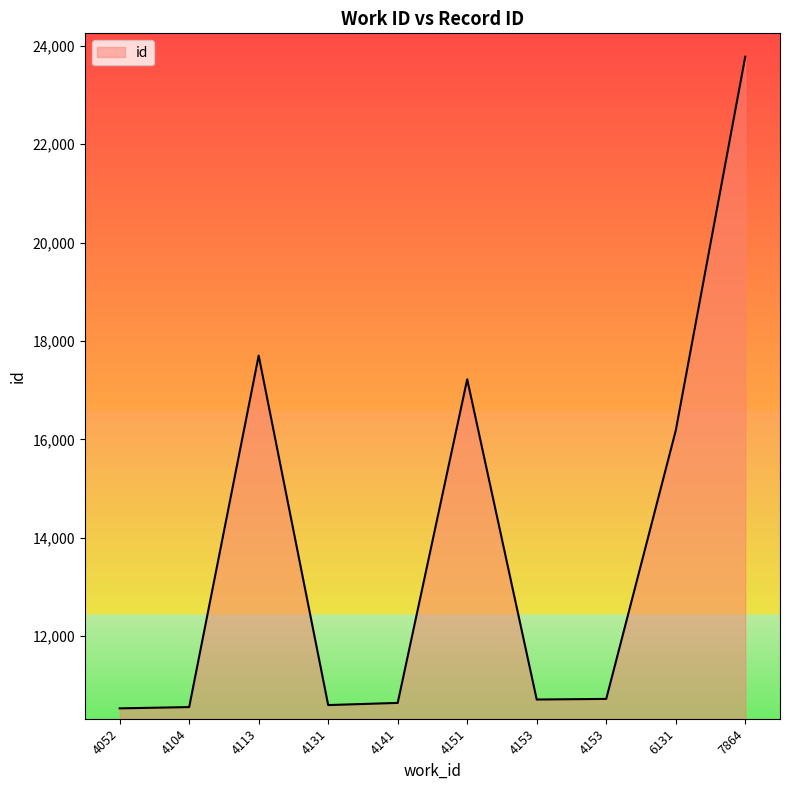

Is this an area chart (filled region under the line)?

Yes